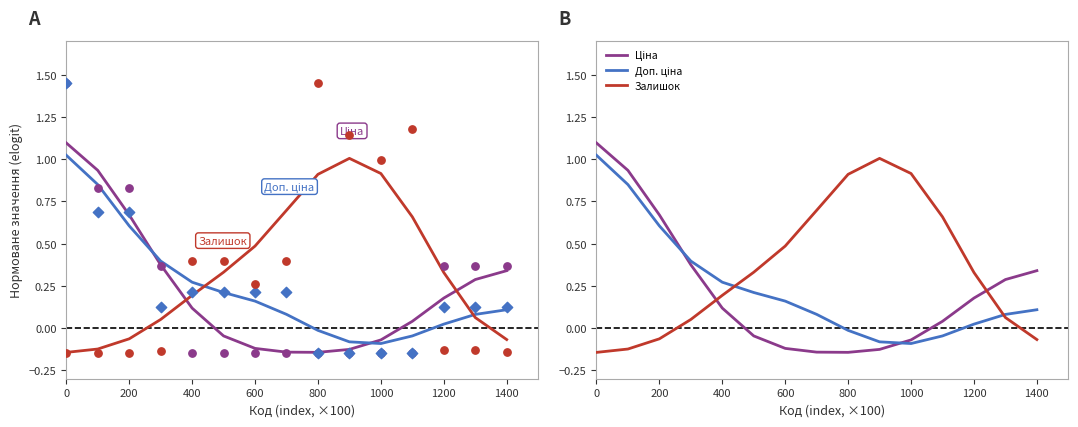

What are all the series names shown in the legend?

Ціна, Доп. ціна, Залишок